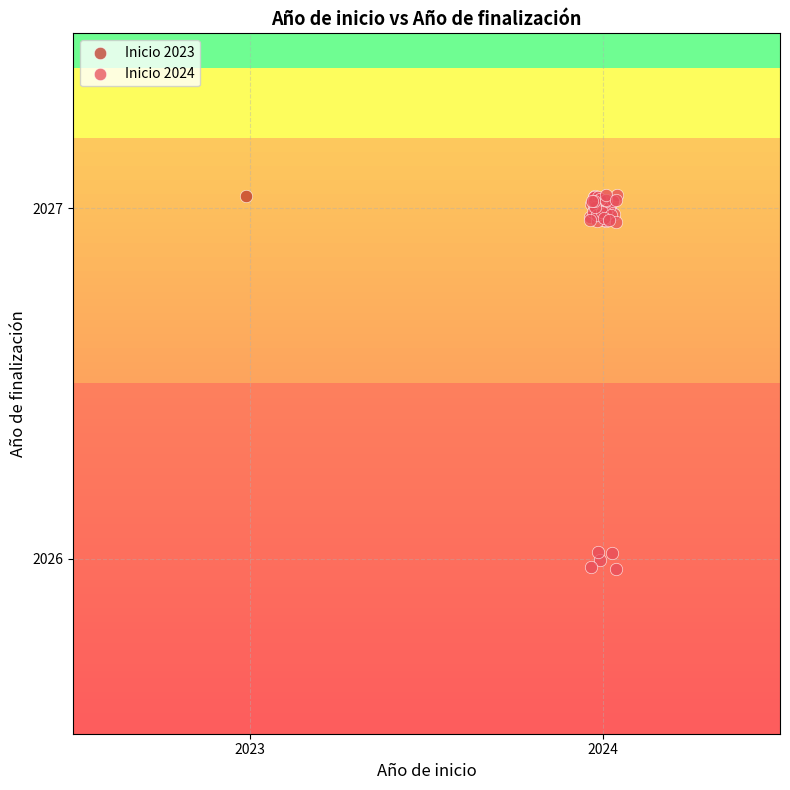

What are all the series names shown in the legend?

Inicio 2023, Inicio 2024